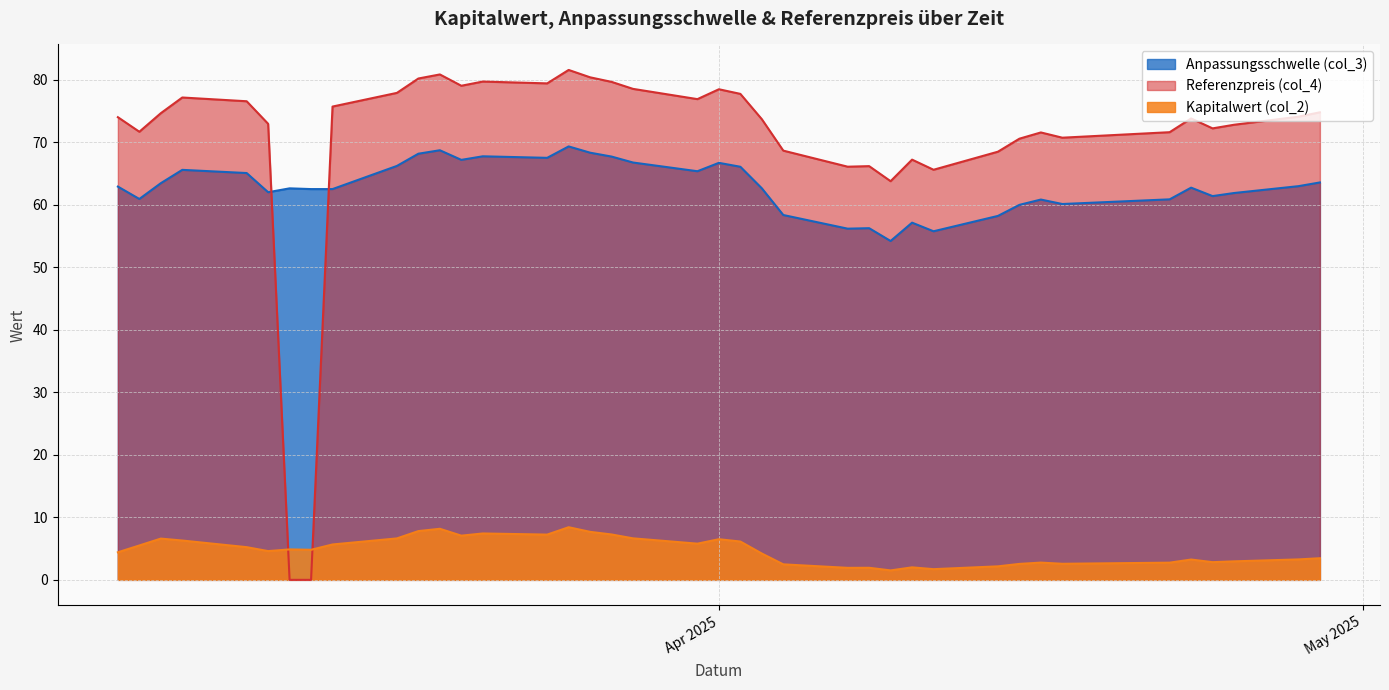

What value does the Anpassungsschwelle (col_3) series have at 2025-04-17?

60.1